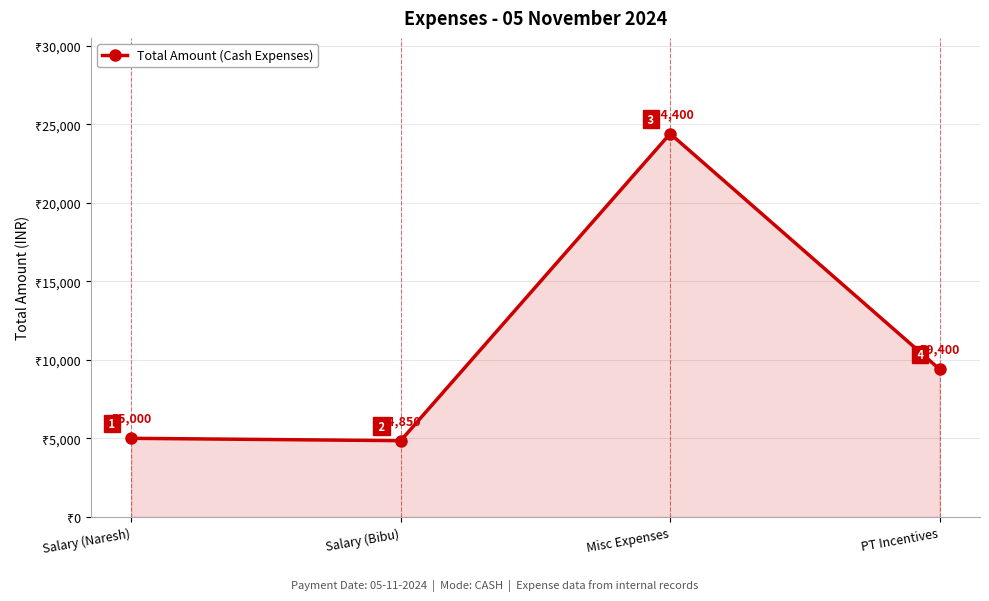

How many series are shown in this chart?

1